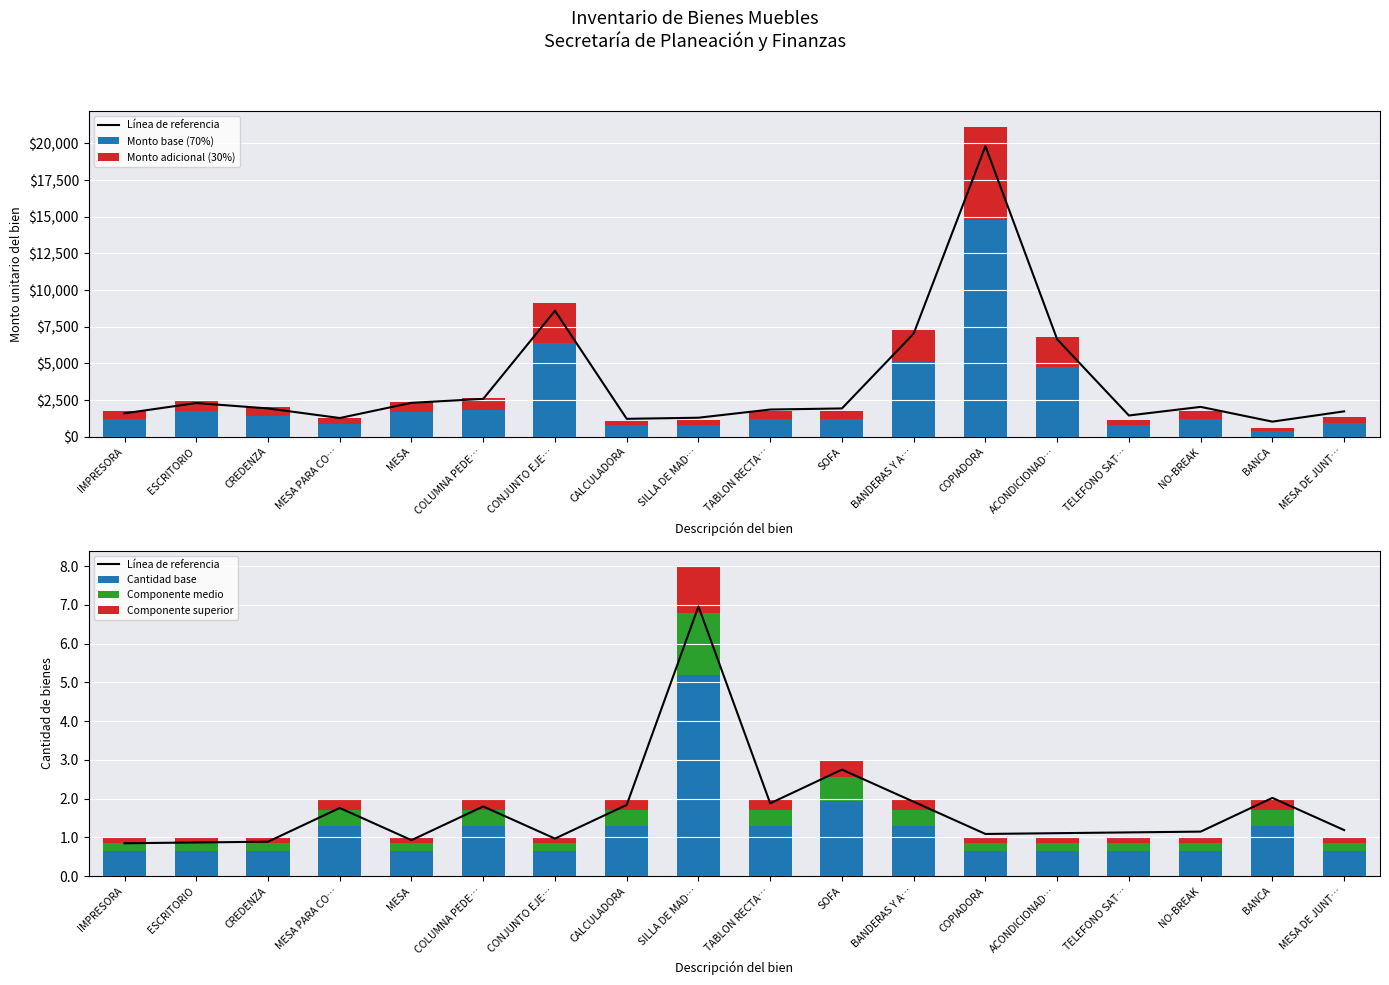

What position from the left is COPIADORA?

13